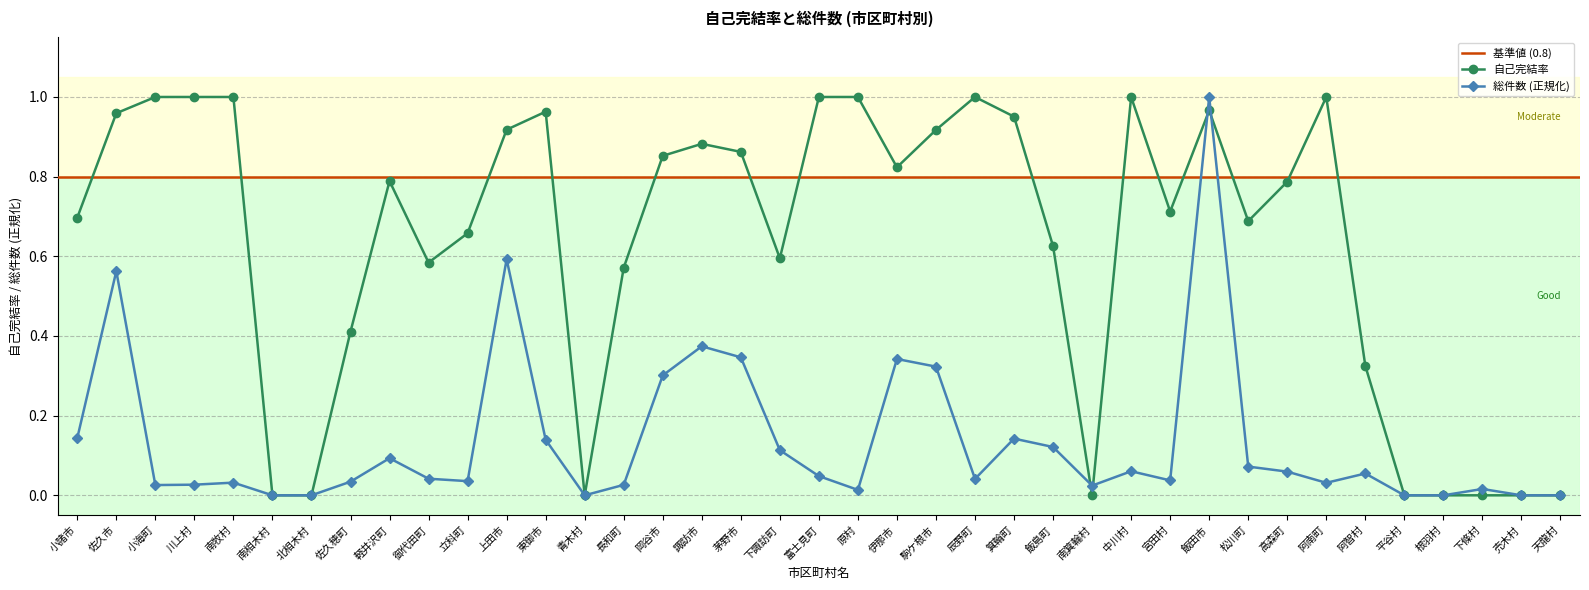

At which label is 総計 closest to 0?

南相木村